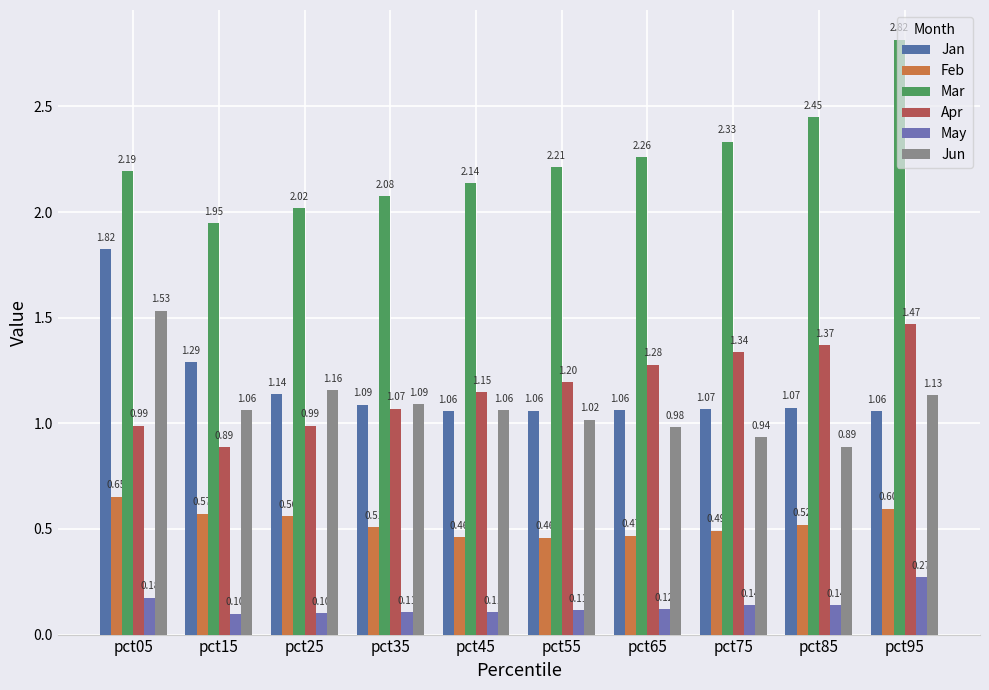

How many series are shown in this chart?

6